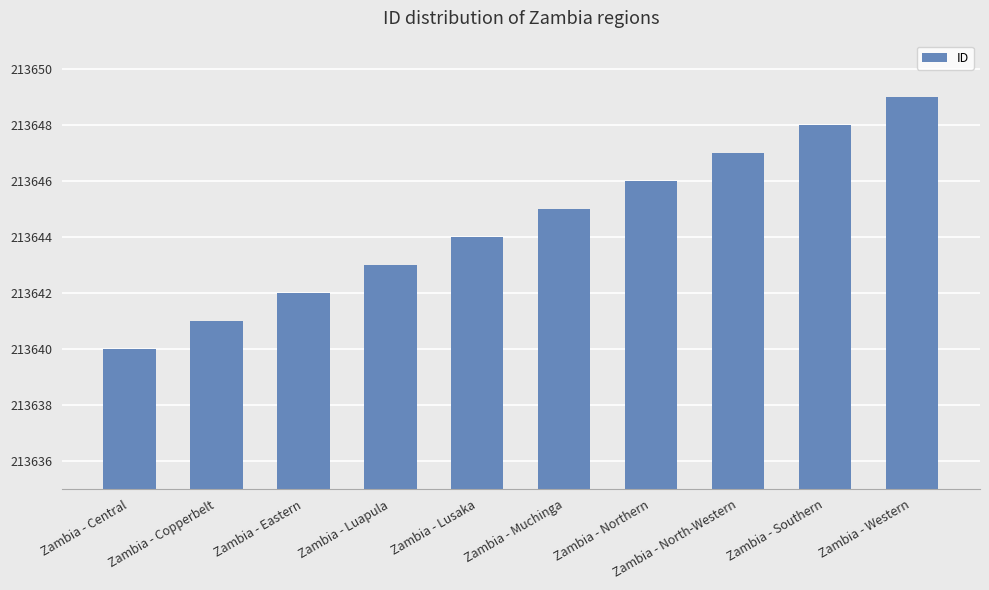

At which label is the value closest to 213644?

Zambia - Lusaka